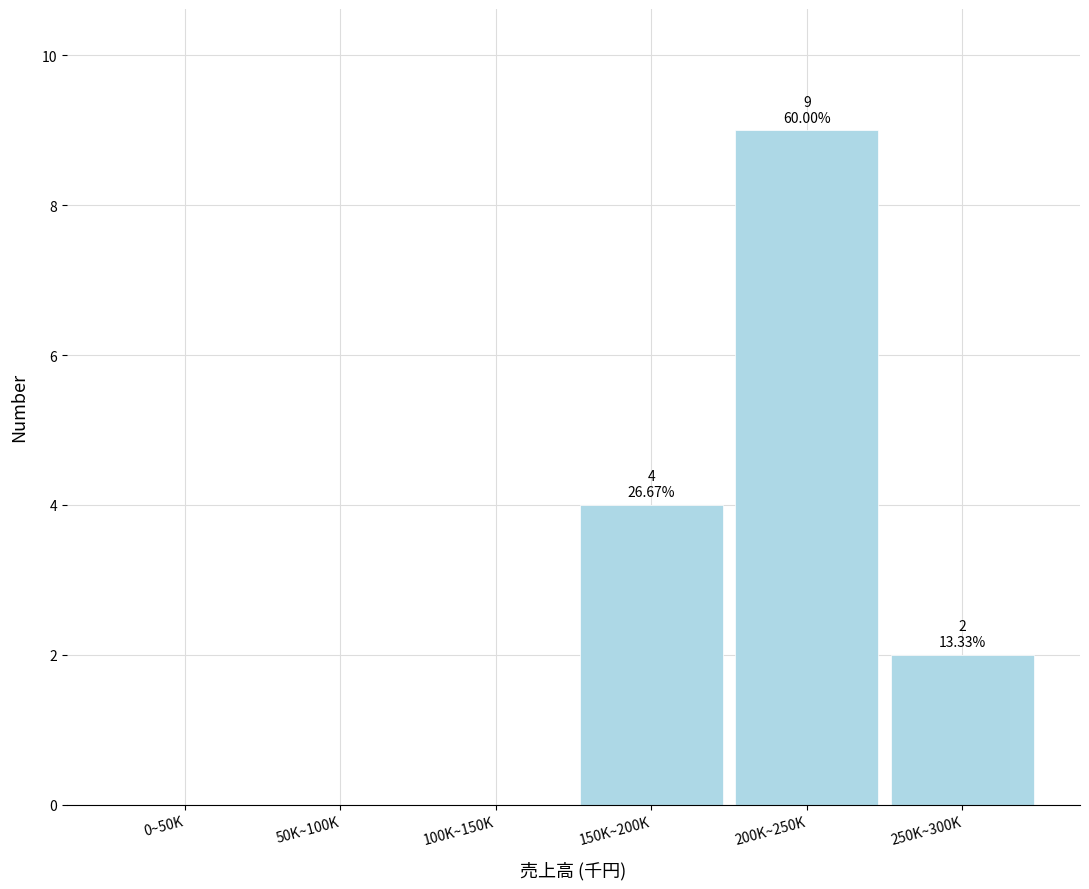

Reading left to right, extract all data points from this chart.

0~50K=0	50K~100K=0	100K~150K=0	150K~200K=4	200K~250K=9	250K~300K=2